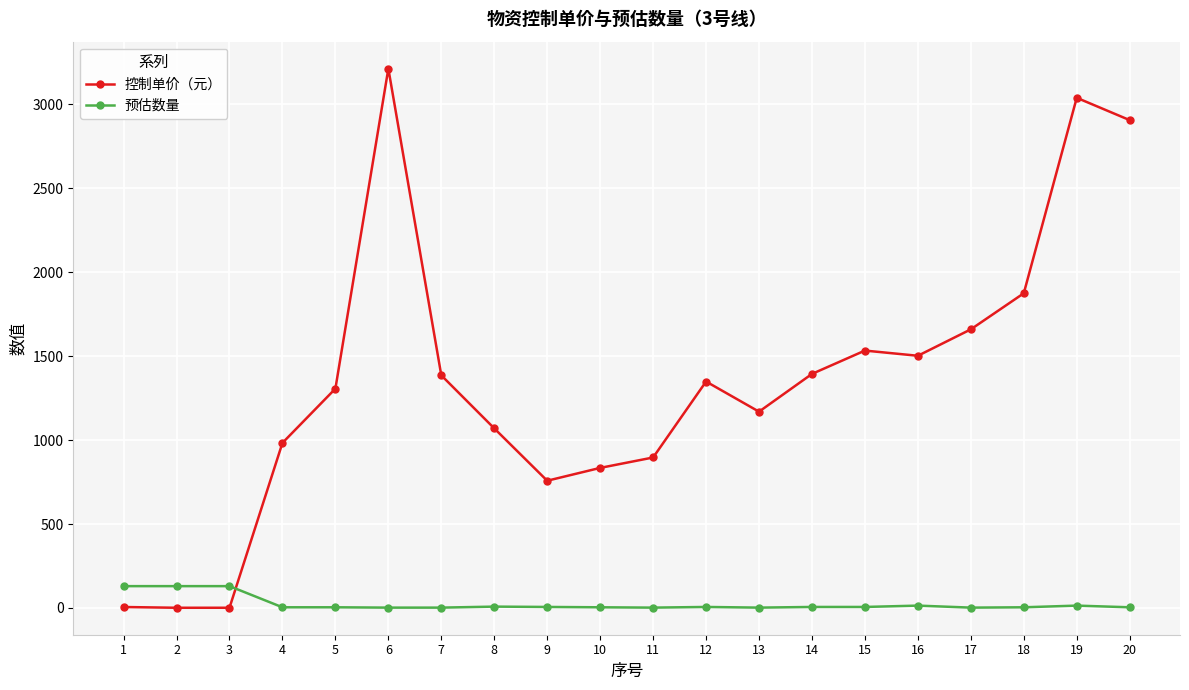

What is the sum of all 控制单价（元） values?

26886.4